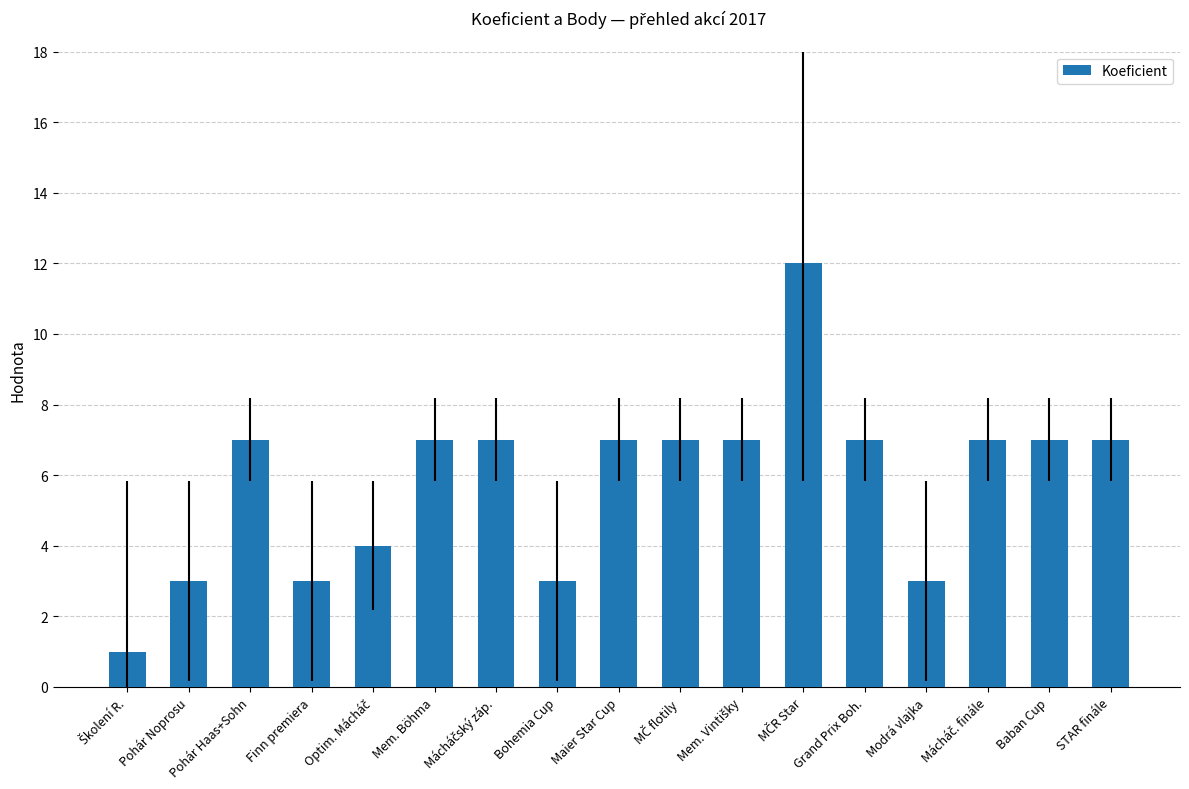

Count the number of categories in the chart.

17